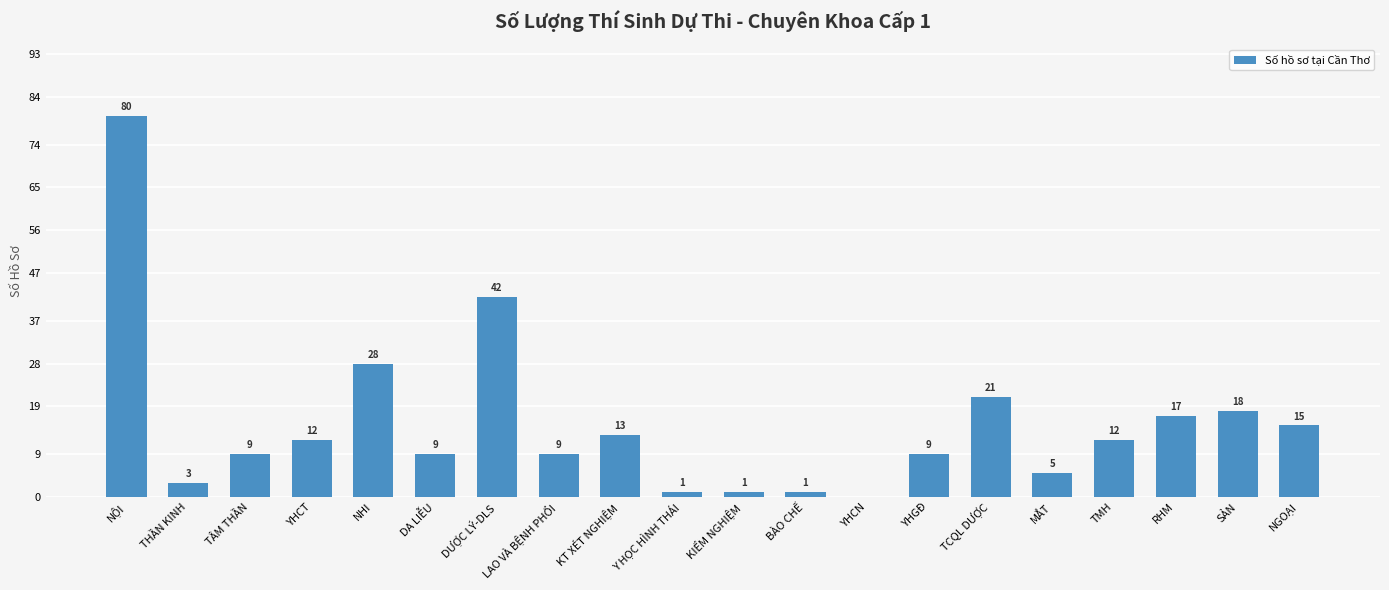

Reading right to left, extract all data points from this chart.

NGOẠI=15	SẢN=18	RHM=17	TMH=12	MẮT=5	TCQL DƯỢC=21	YHGĐ=9	YHCN=0	BÀO CHẾ=1	KIỂM NGHIỆM=1	Y HỌC HÌNH THÁI=1	KT XÉT NGHIỆM=13	LAO VÀ BỆNH PHỔI=9	DƯỢC LÝ-DLS=42	DA LIỄU=9	NHI=28	YHCT=12	TÂM THẦN=9	THẦN KINH=3	NỘI=80